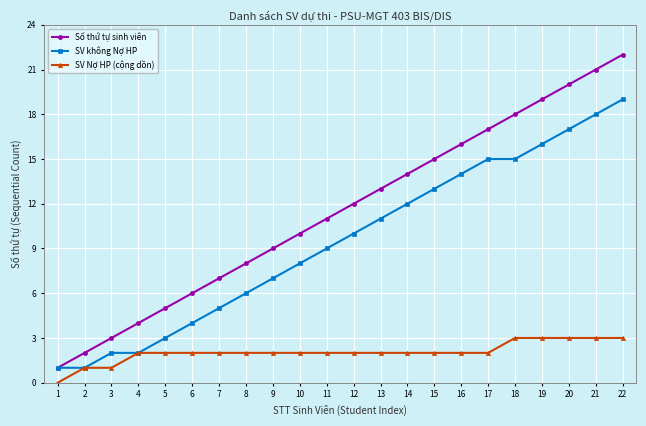

What is the difference between the highest and lowest values at 8?

6